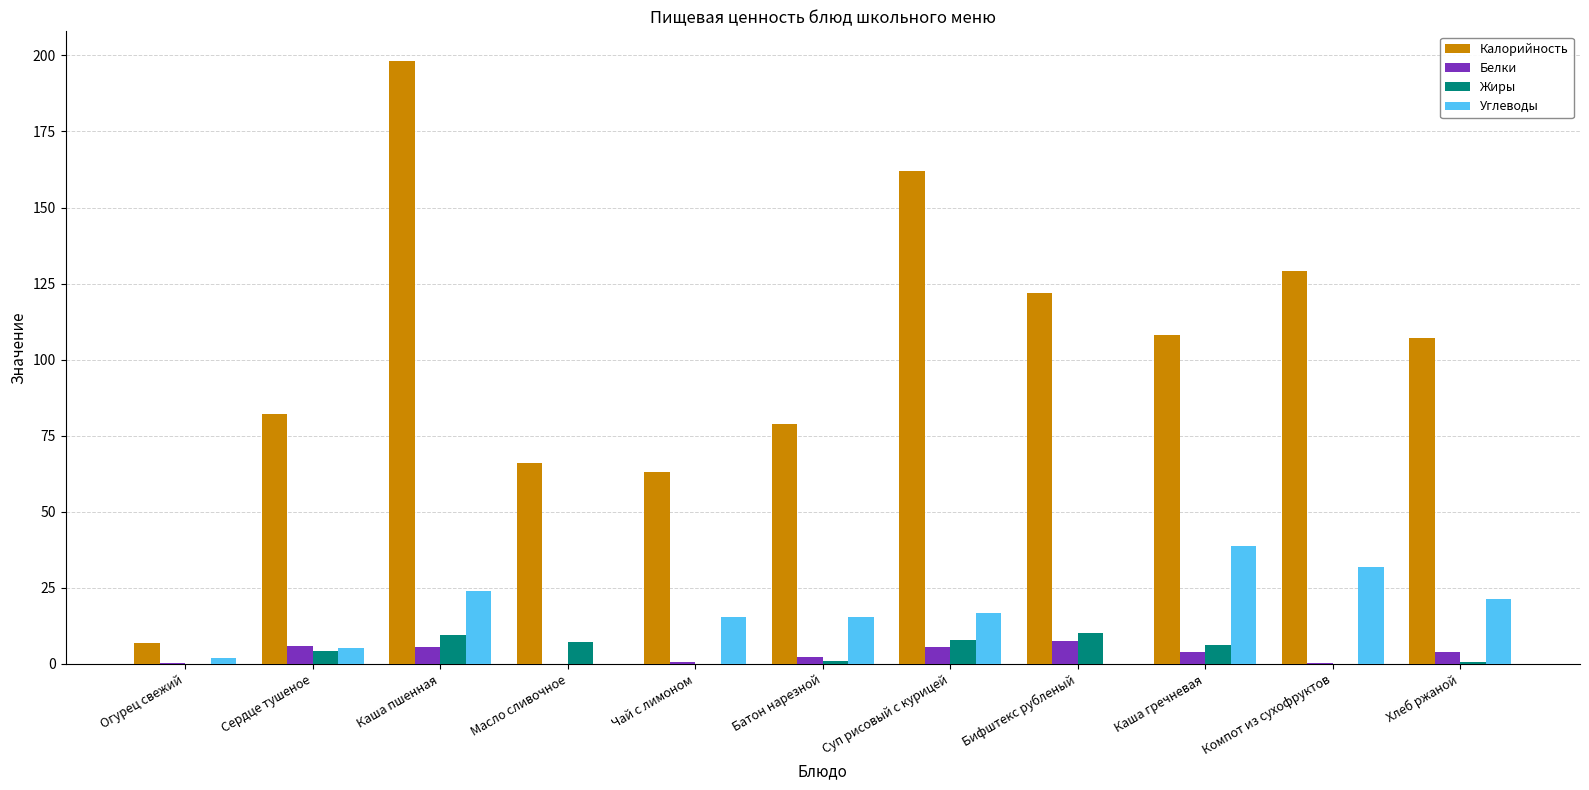

What is the maximum value for Белки?

7.4